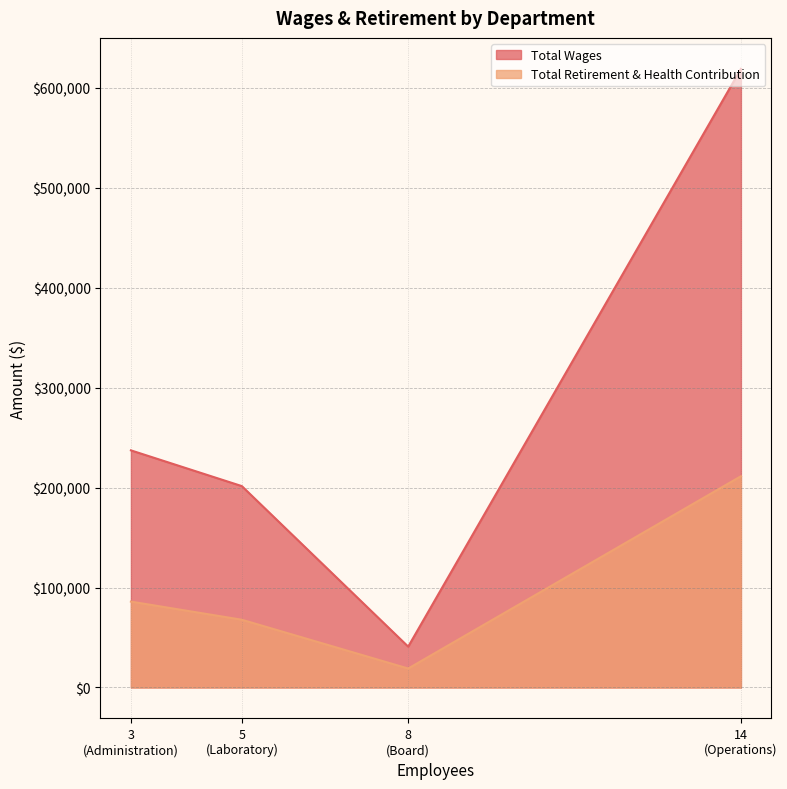

Rank the categories by Total Wages value from lowest to highest.

8
(Board), 5
(Laboratory), 3
(Administration), 14
(Operations)